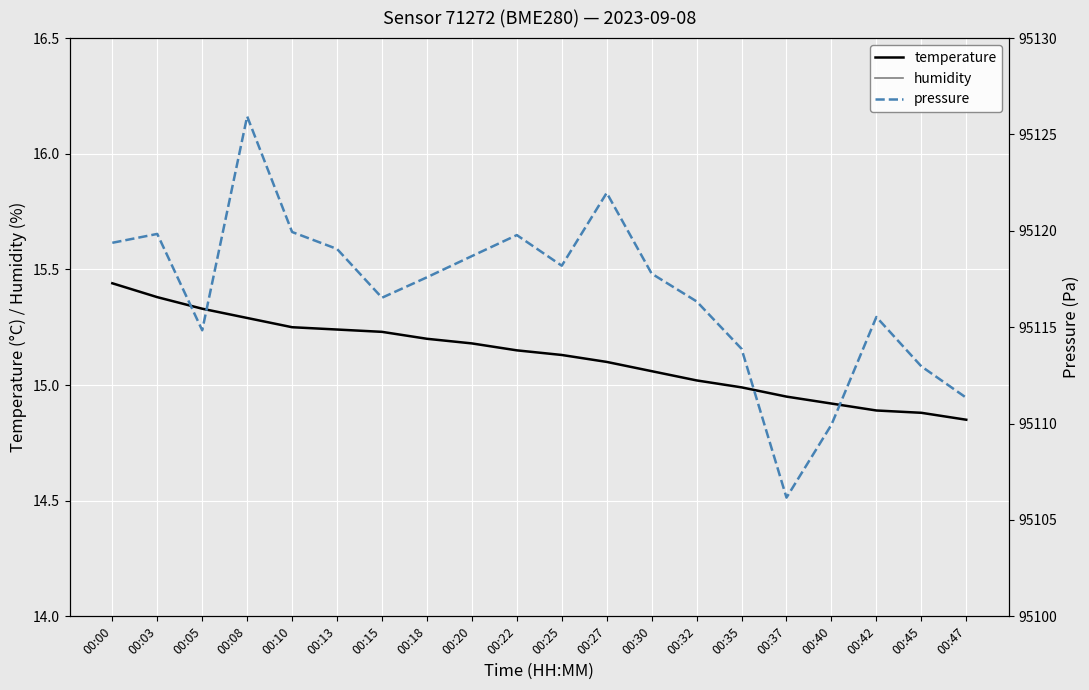

List the series in order of their peak value, highest first.

pressure, humidity, temperature